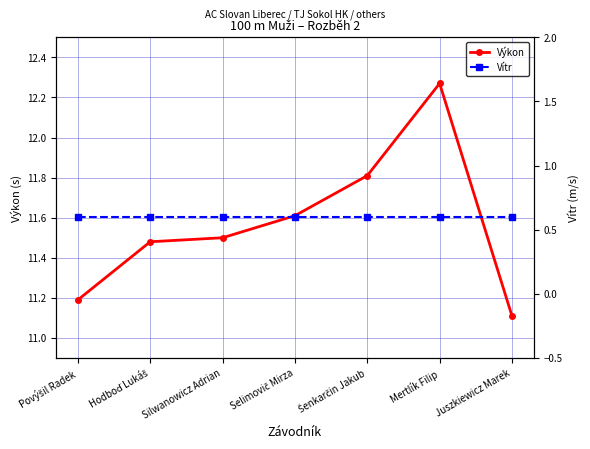

What are all the series names shown in the legend?

Výkon, Vítr